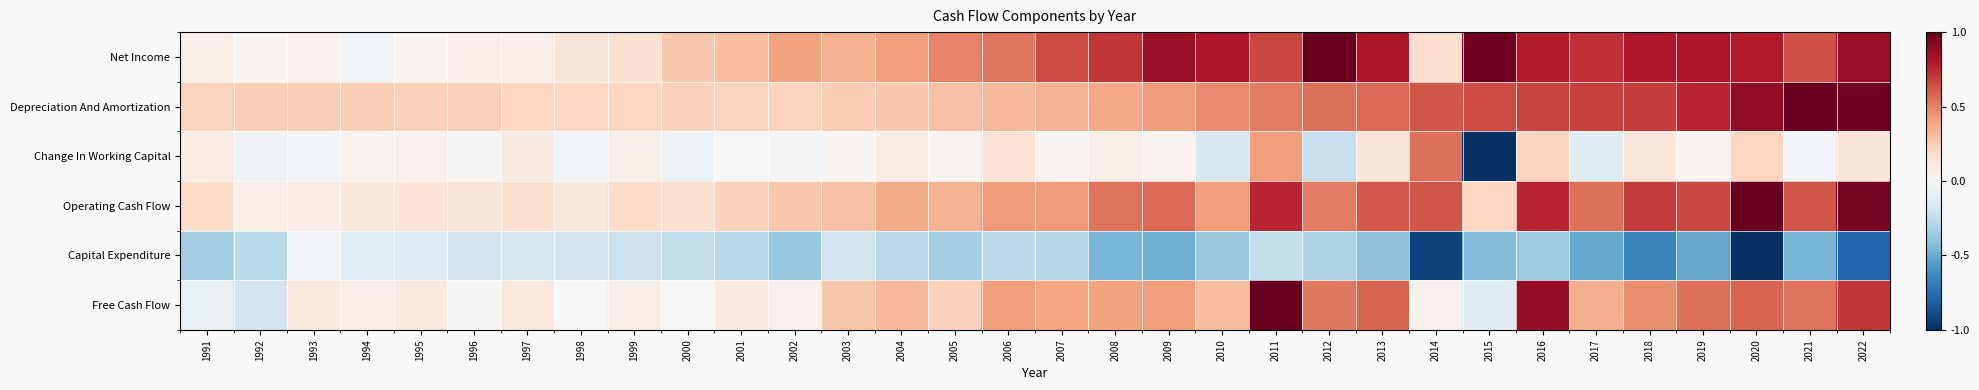

Which series has the largest total across all categories?

Net Income